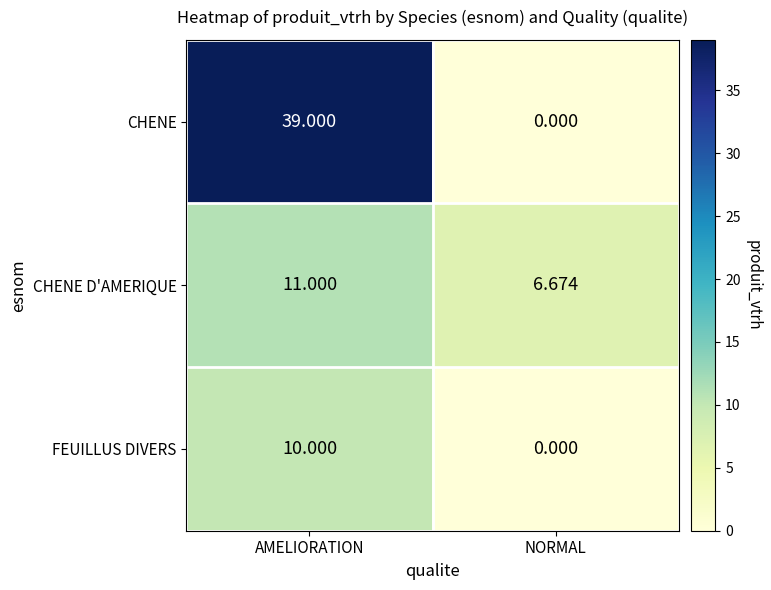

Rank the categories by FEUILLUS DIVERS value from lowest to highest.

NORMAL, AMELIORATION